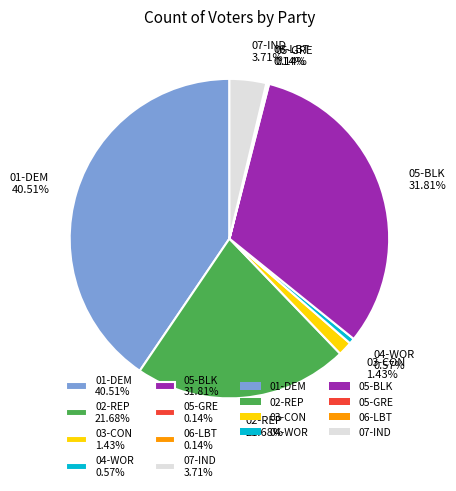

Is there any slice that represents more than half of the pie?

No